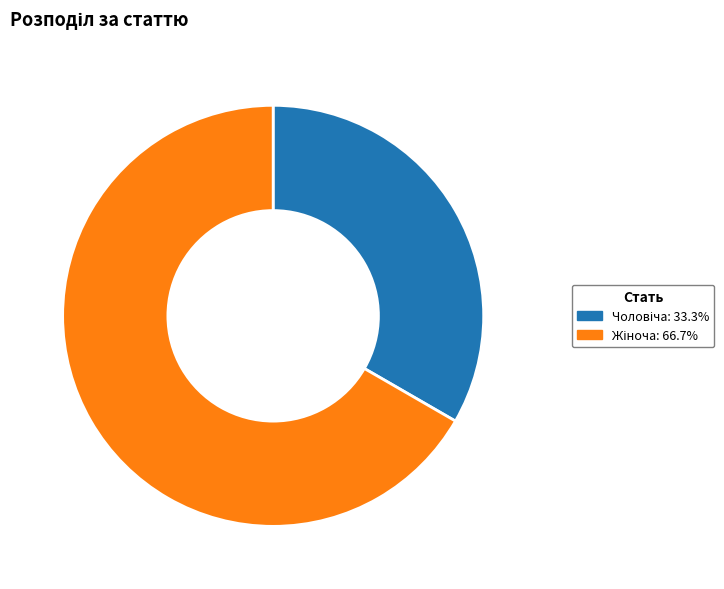

Count the number of slices in the pie.

2